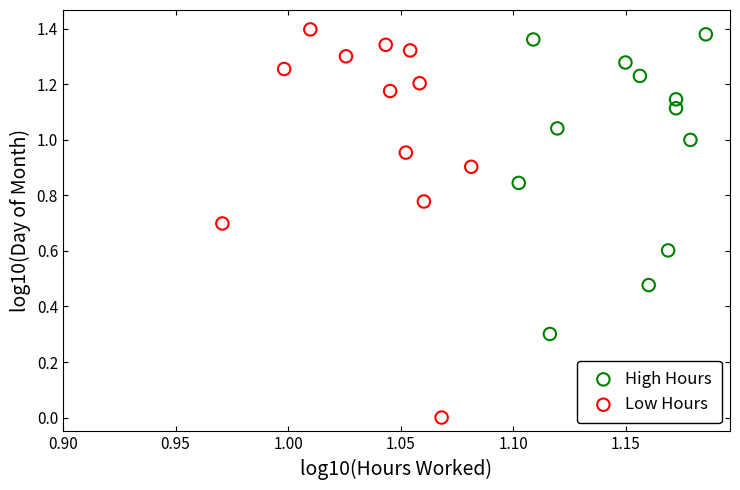

Which series has the widest spread of Y values?

Low Hours